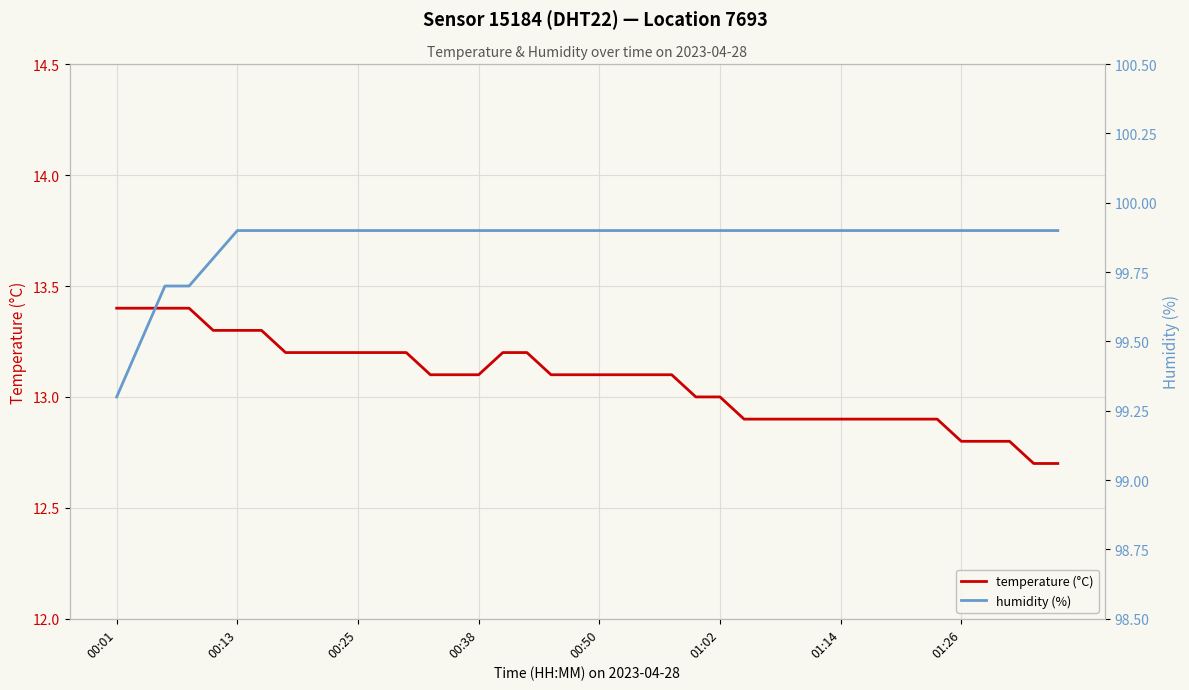

Is it true that temperature (°C) equals 12.8 at 01:26?

True